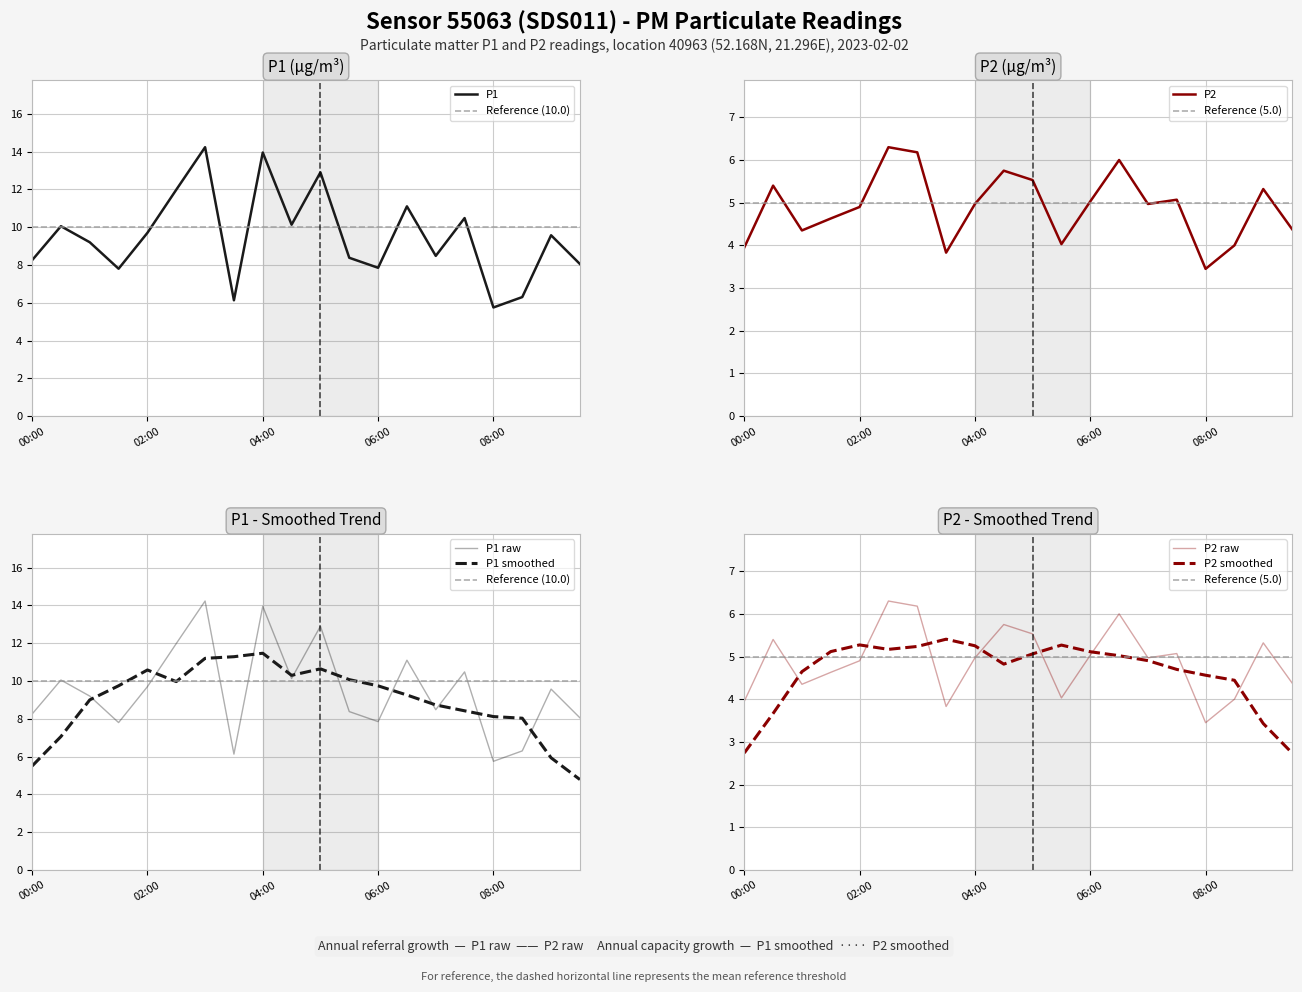

True or false: P2 has more than 2 interior local peaks.

True